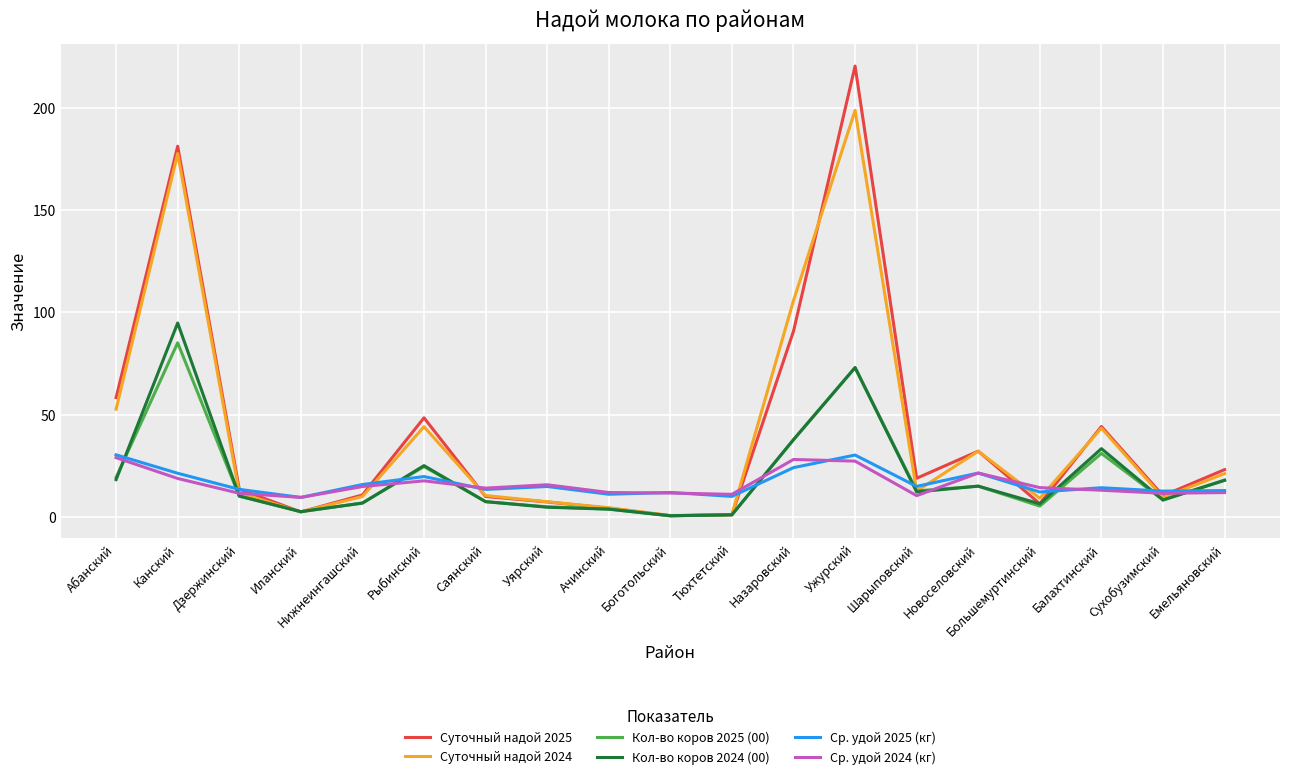

What is the spread (max minus min) of values at Ужурский?

193.1